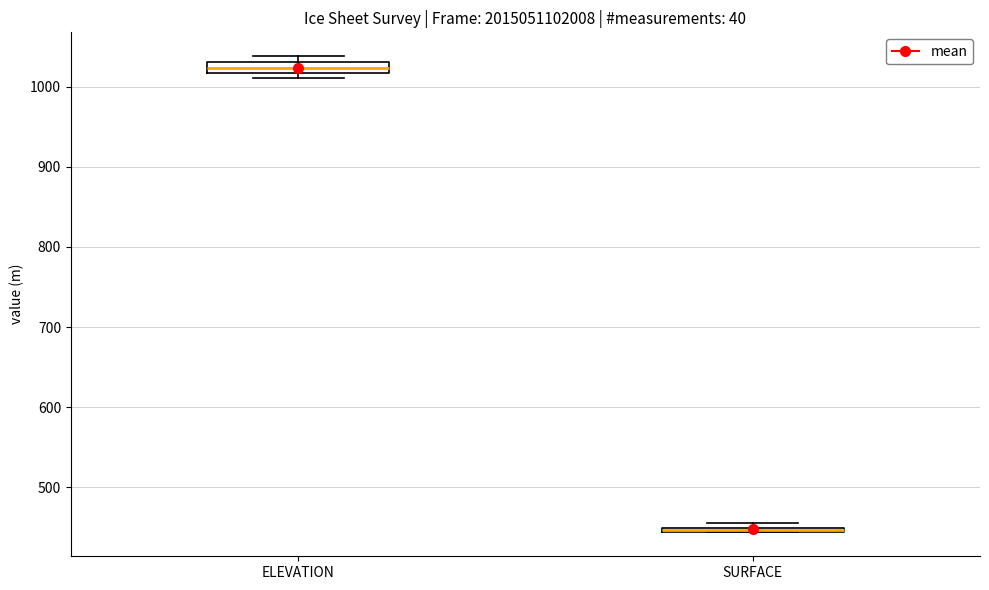

Which box's median line is the lowest?

SURFACE